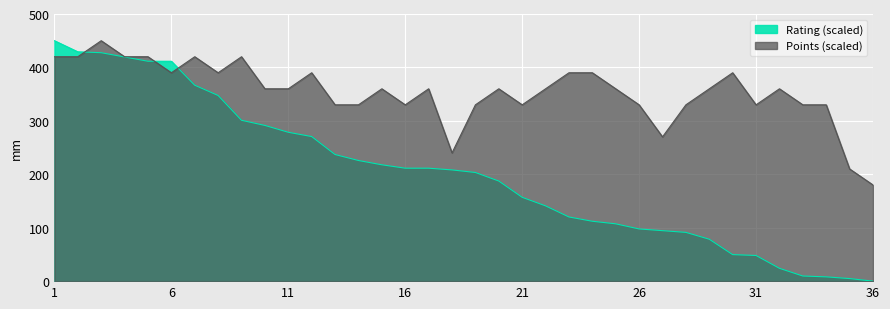

How many interior local valleys does the Points series have?

7